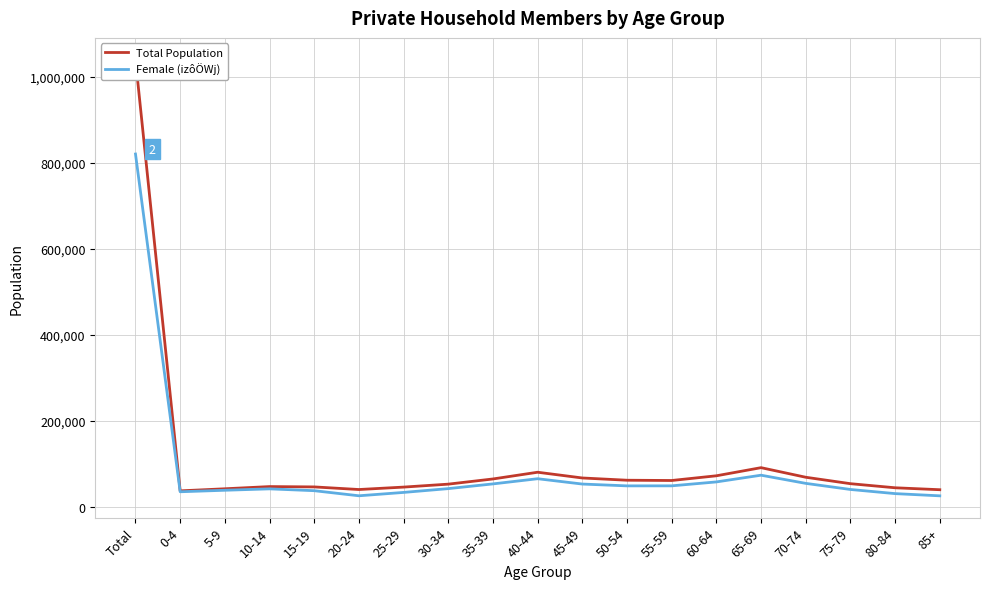

What is the label of the 1st point from the right?

85+